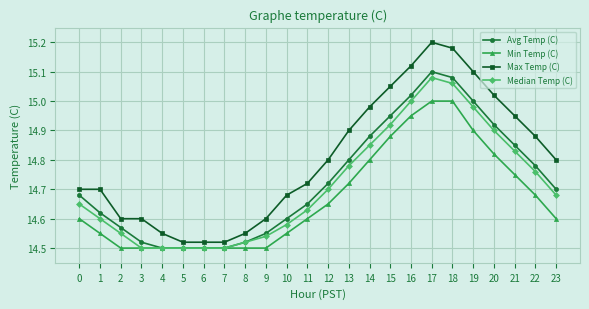

Which label corresponds to the largest value in the chart?

17